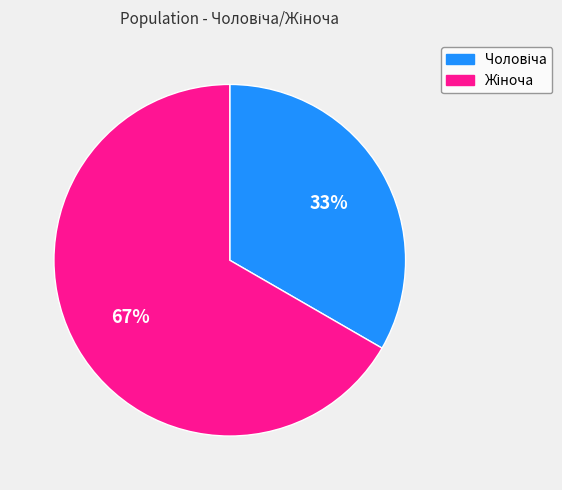

Count the number of slices in the pie.

2